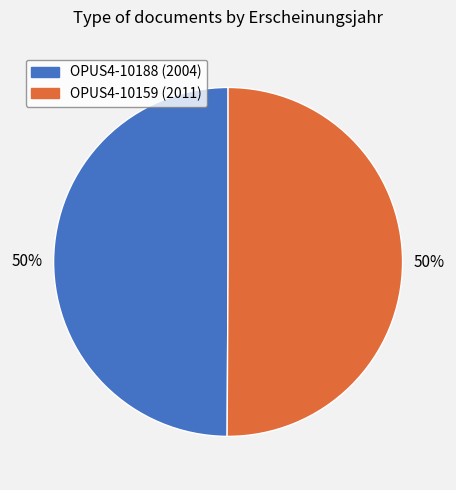

What is the ratio of the value at OPUS4-10188 (2004) to the value at OPUS4-10159 (2011)?

1.0